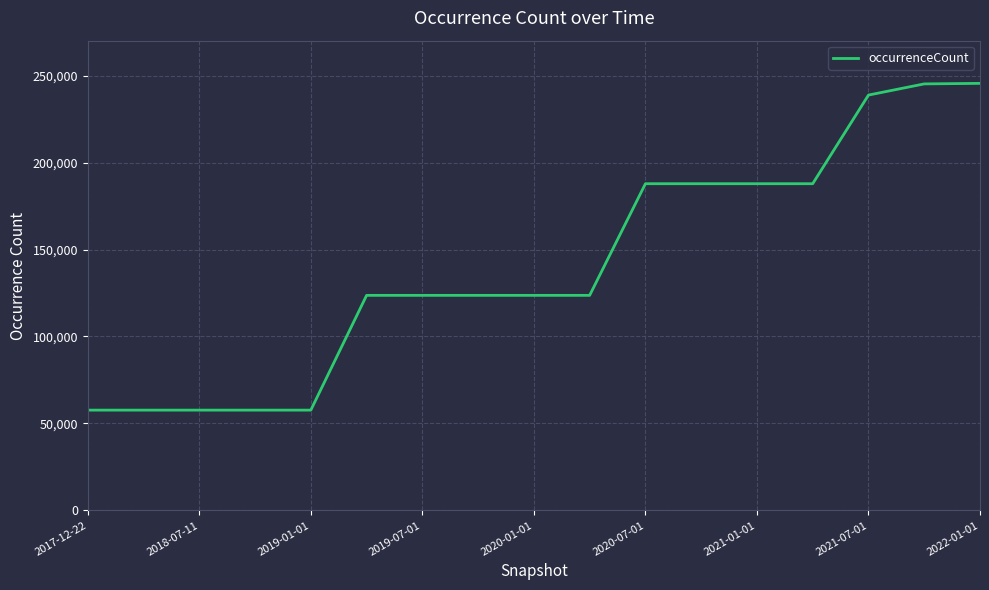

What is the minimum value shown in the chart?

57671